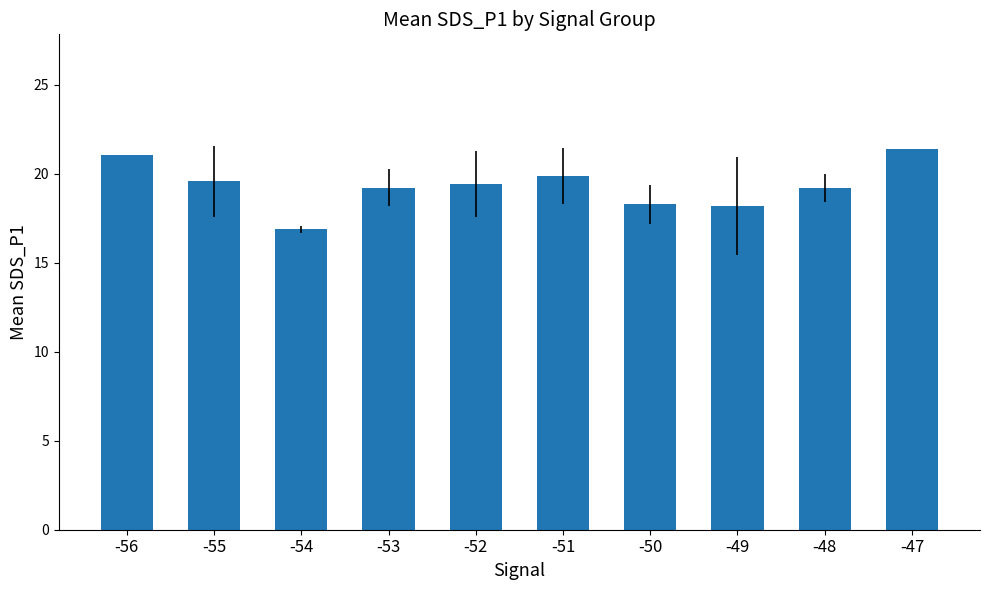

What value does the data have at -52?

19.4